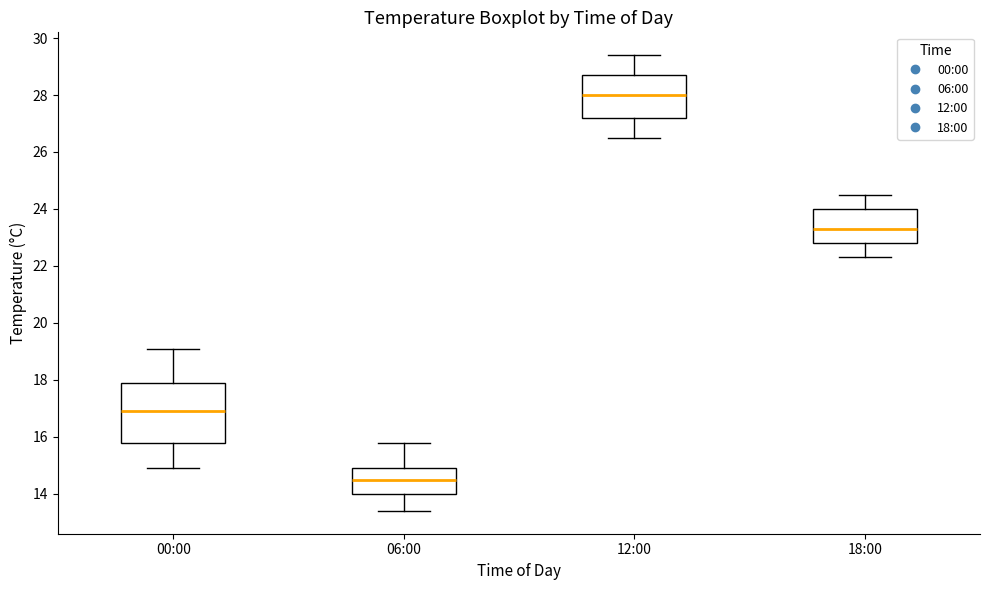

Reading left to right, transcribe this box plot: for each box, give where its median line is, the range the box spans, and where its two whiskers end, as read against the y-axis. The values are not printed on the chart, so give them approximately, as read against the axis.

00:00: median 17.0, box 15.8 to 18.0, whiskers 15.0 to 19.2
06:00: median 14.6, box 14.0 to 15.0, whiskers 13.4 to 15.8
12:00: median 28.0, box 27.2 to 28.8, whiskers 26.6 to 29.4
18:00: median 23.4, box 22.8 to 24.0, whiskers 22.4 to 24.6